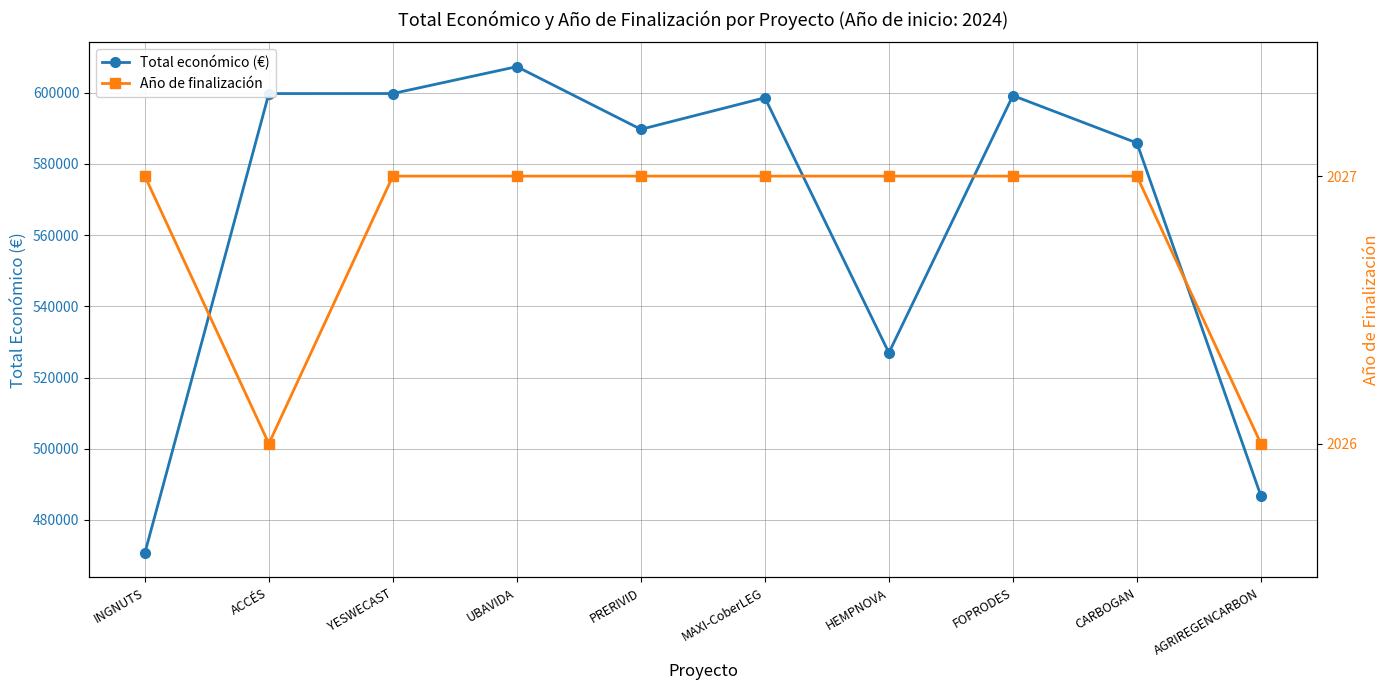

The value of Año de finalización at YESWECAST is 2027. True or false?

True